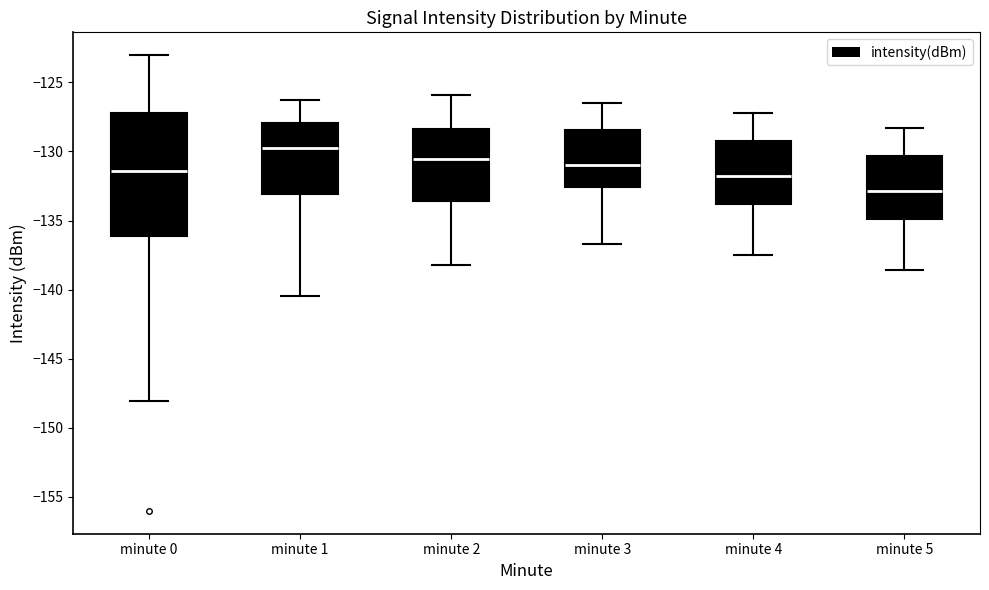

Reading left to right, read every box against the y-axis: the position of its median line, the range the box covers, and the ends of its whiskers. The values are not printed on the chart, so give them approximately, as read against the axis.

minute 0: median -131.5, box -136.0 to -127.0, whiskers -148.0 to -123.0
minute 1: median -129.5, box -133.0 to -128.0, whiskers -140.5 to -126.5
minute 2: median -130.5, box -133.5 to -128.5, whiskers -138.0 to -126.0
minute 3: median -131.0, box -132.5 to -128.5, whiskers -136.5 to -126.5
minute 4: median -131.5, box -134.0 to -129.0, whiskers -137.5 to -127.0
minute 5: median -133.0, box -135.0 to -130.5, whiskers -138.5 to -128.5